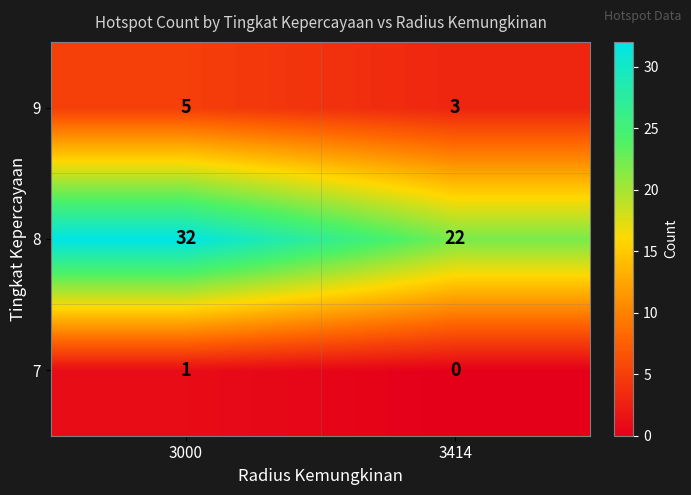

What is the total value across all series at 3000?

38